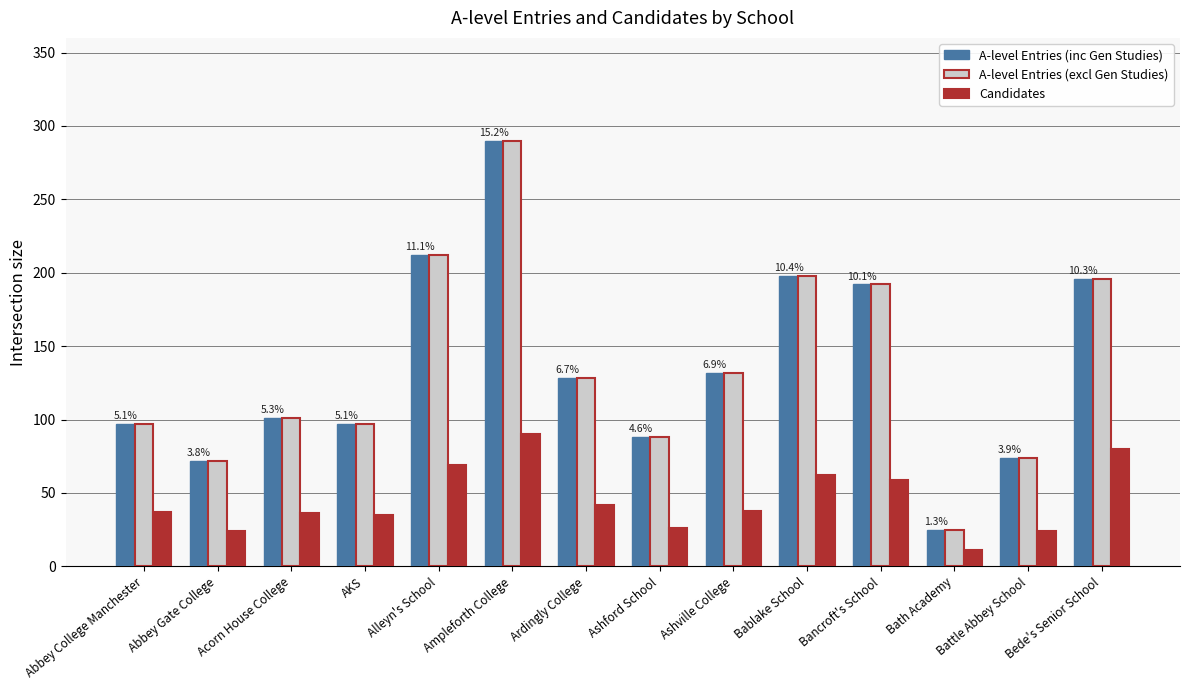

At how many categories does at least one series exceed 148?

5